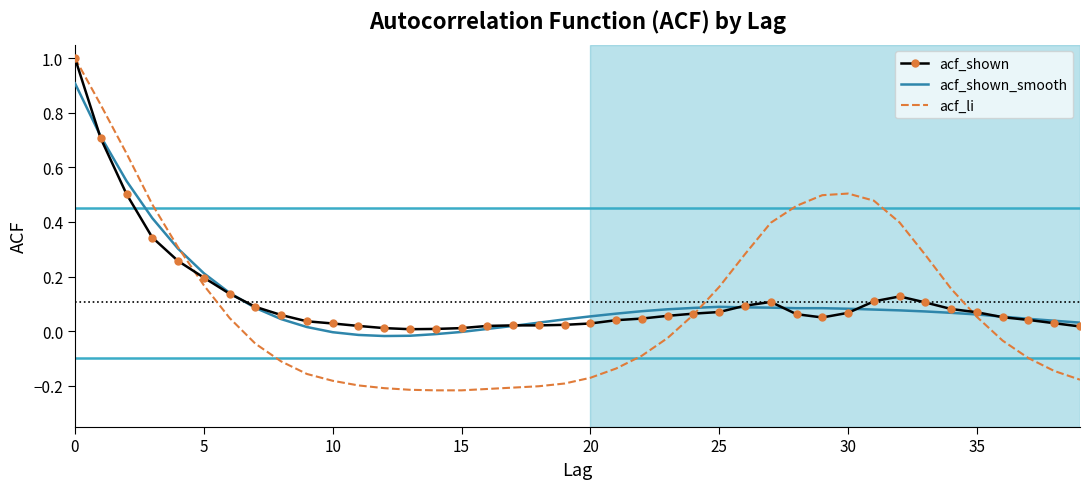

What is the highest value of the acf_li series?

1.0